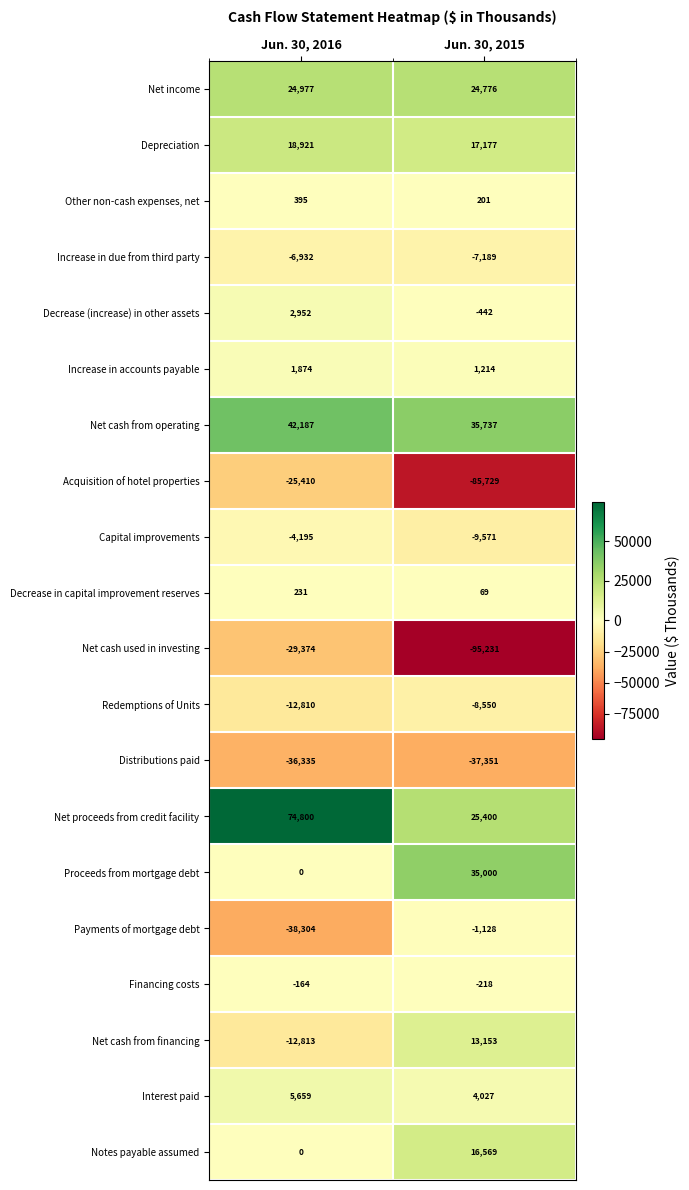

Rank the series by their maximum value, from lowest to highest.

Distributions paid, Net cash used in investing, Acquisition of hotel properties, Redemptions of Units, Increase in due from third party, Capital improvements, Payments of mortgage debt, Financing costs, Decrease in capital improvement reserves, Other non-cash expenses, net, Increase in accounts payable, Decrease (increase) in other assets, Interest paid, Net cash from financing, Notes payable assumed, Depreciation, Net income, Proceeds from mortgage debt, Net cash from operating, Net proceeds from credit facility